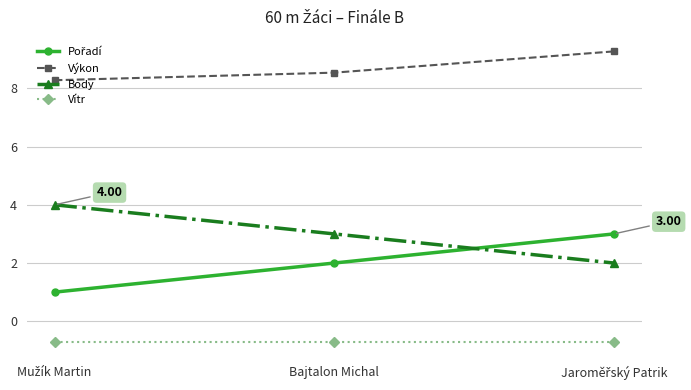

What is the difference between the maximum and second lowest values in the Body series?

1.0